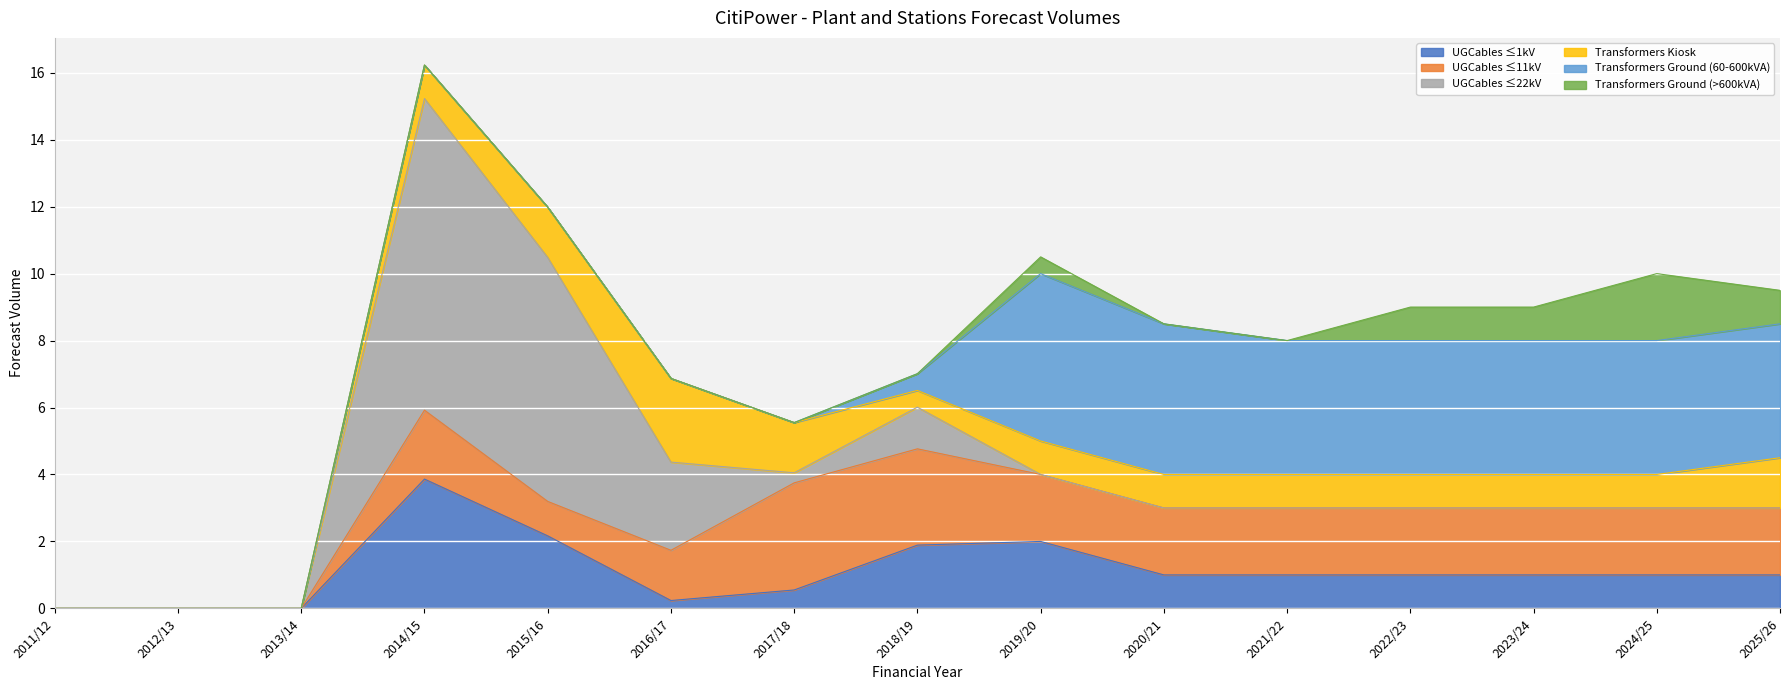

How many lines are shown in the chart?

6